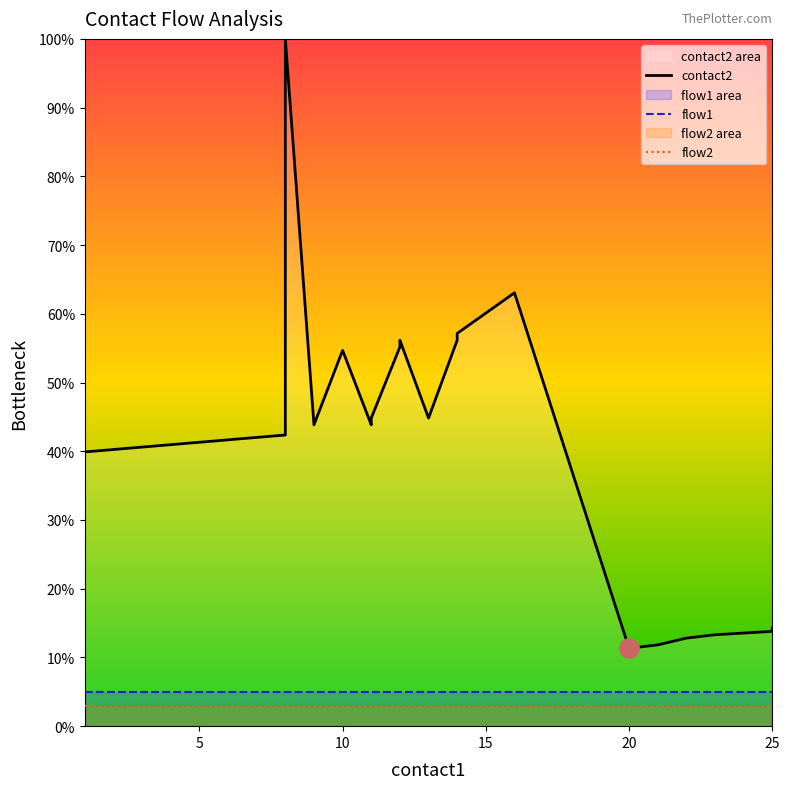

True or false: flow2 has more than 0 interior local peaks.

False